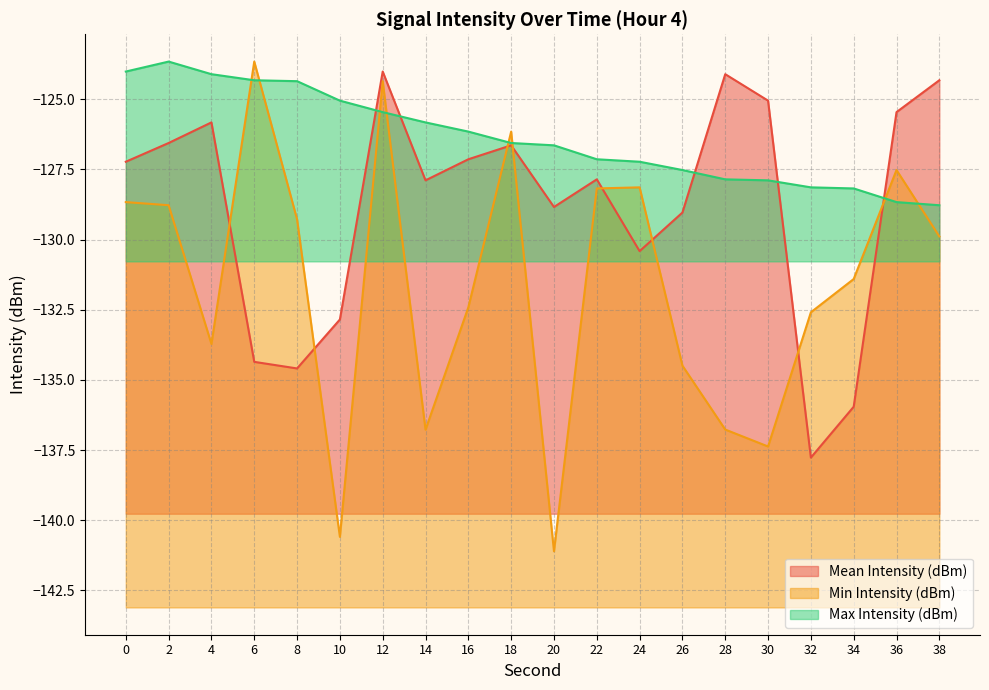

Between 0 and 6, which series saw the biggest shift?

Mean Intensity (dBm)